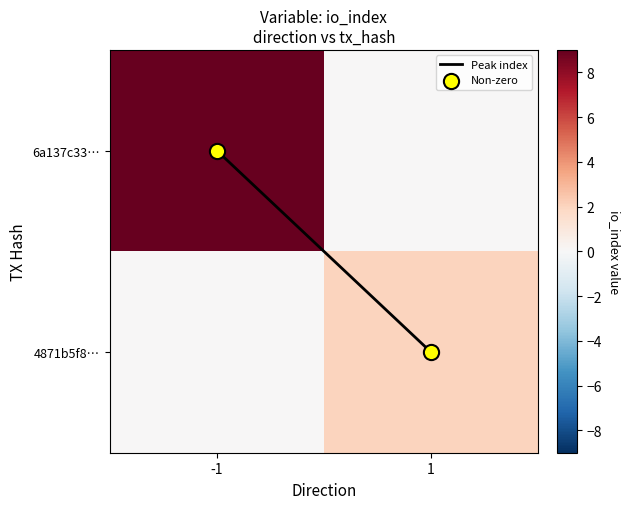

What is the total value across all series at 1?

4